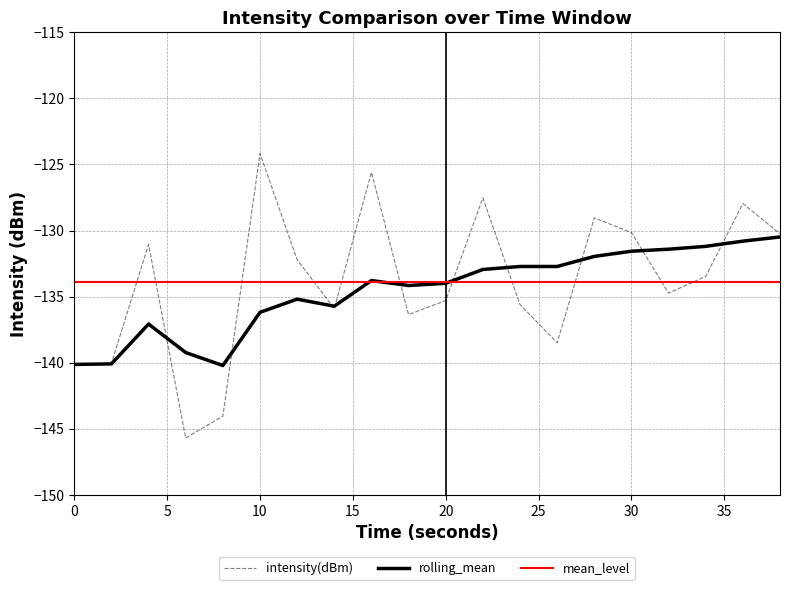

At which label does intensity(dBm) reach its peak?

10